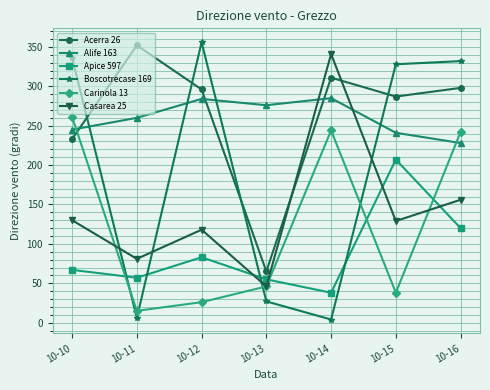

Is it true that Casarea 25 equals 130 at 10-10?

True